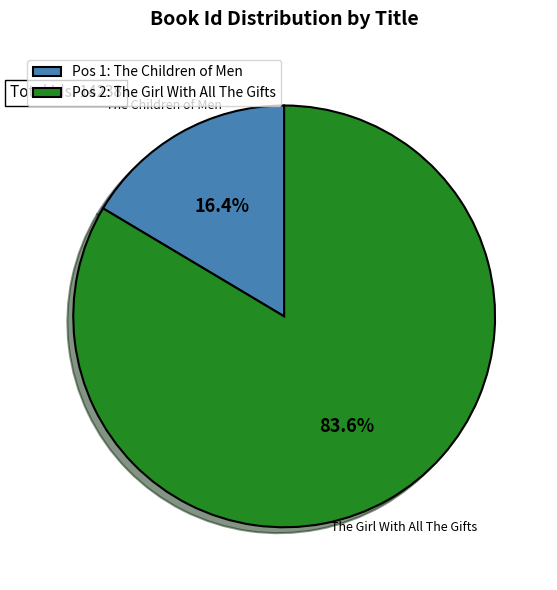

Rank the categories by value from lowest to highest.

The Children of Men, The Girl With All The Gifts